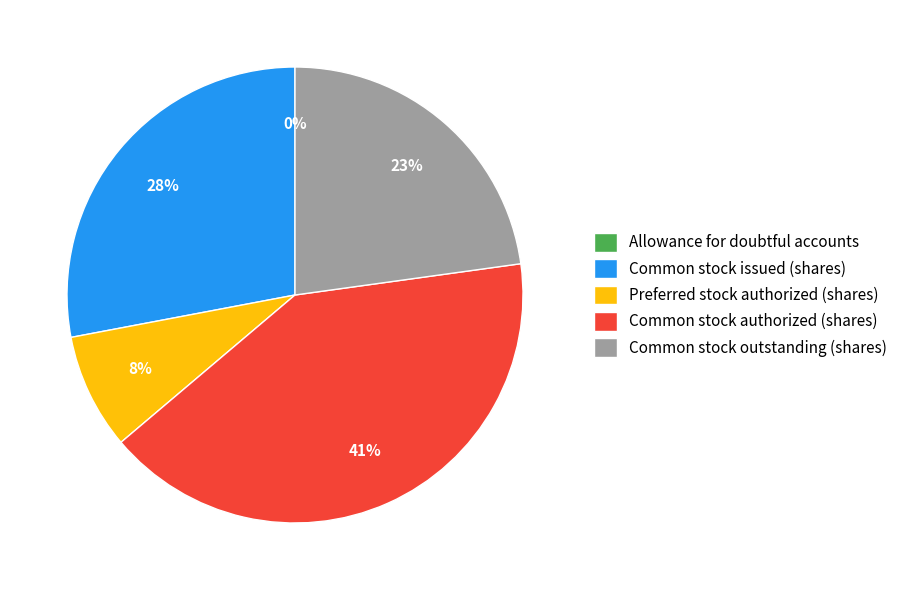

Is it true that Common stock authorized (shares) is 54% of the pie?

False